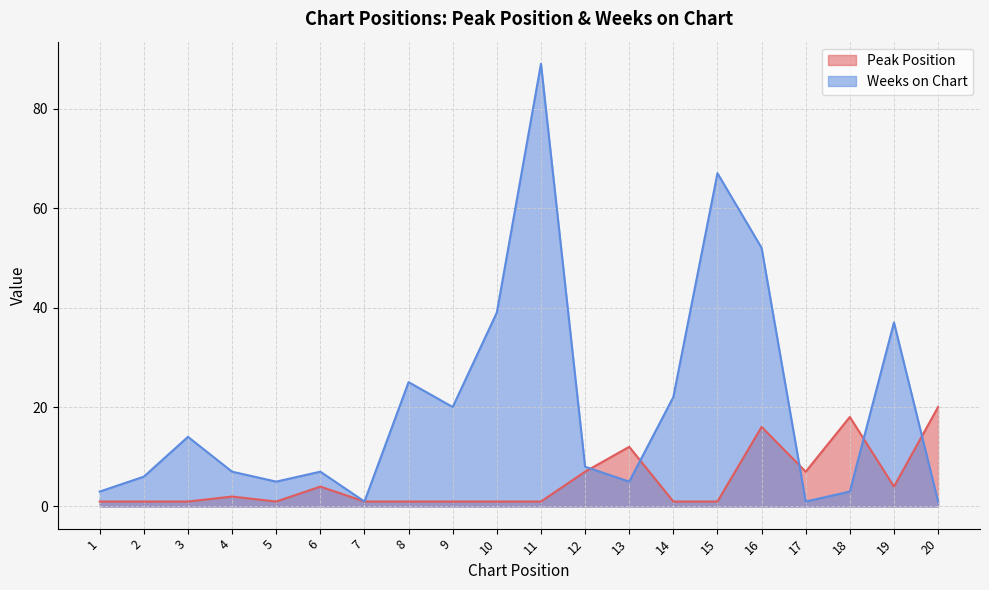

How many data points in Peak Position are above 1?

9